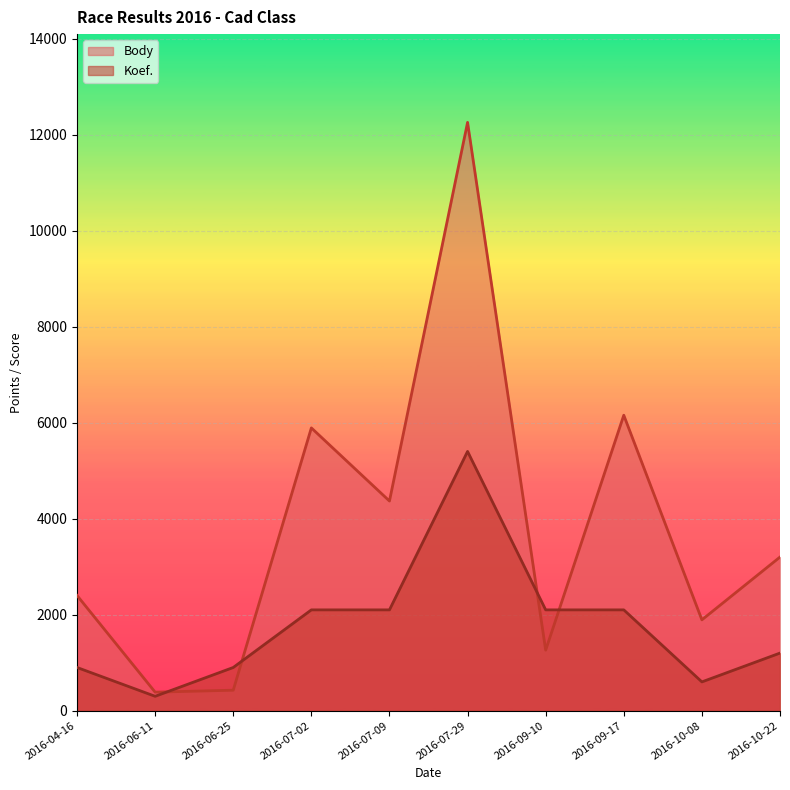

What is the difference between the Koef. values at 2016-09-10 and 2016-06-25?

1200